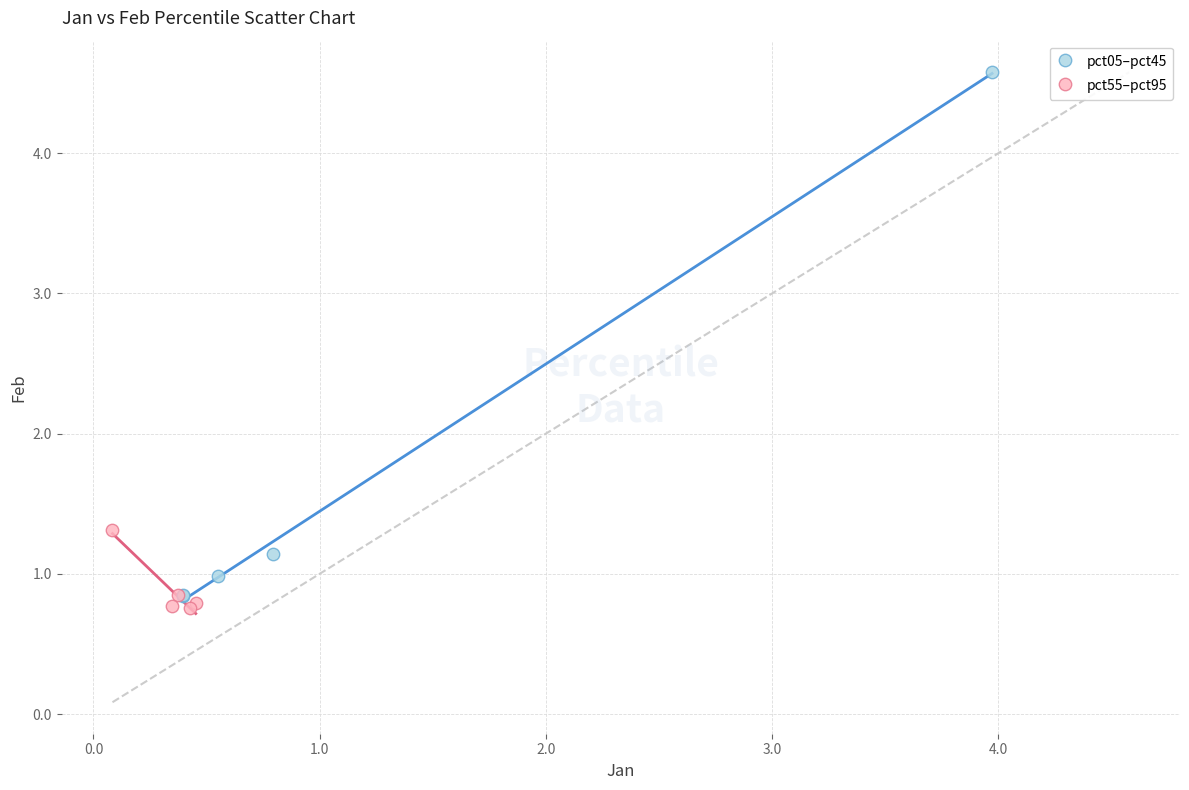

What are all the series names shown in the legend?

pct05–pct45, pct55–pct95